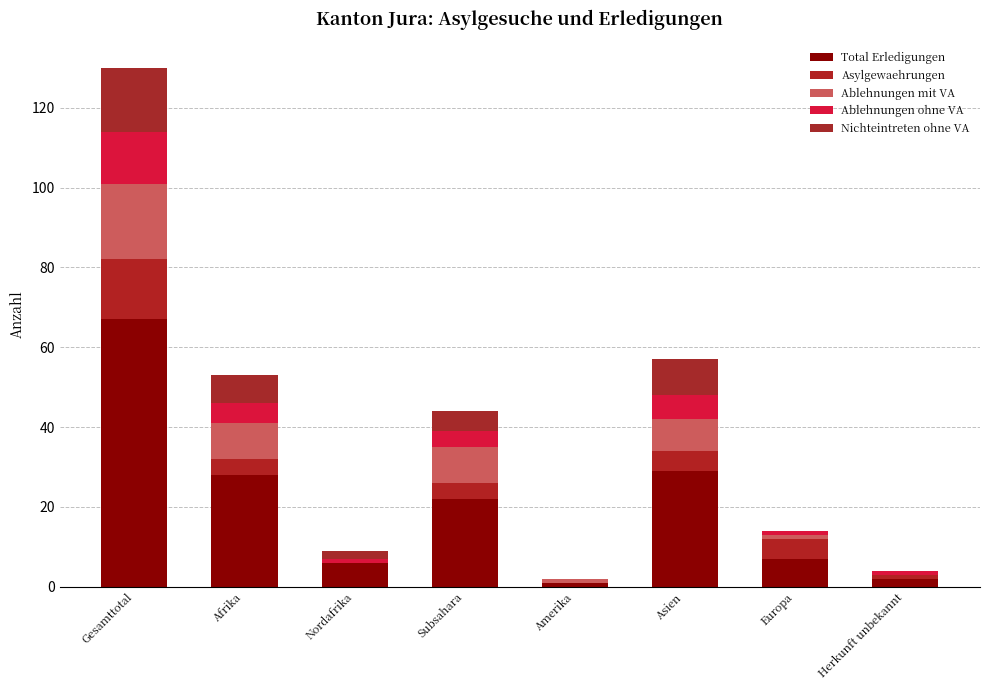

List the series in order of their peak value, highest first.

Total Erledigungen, Ablehnungen mit VA, Nichteintreten ohne VA, Asylgewaehrungen, Ablehnungen ohne VA